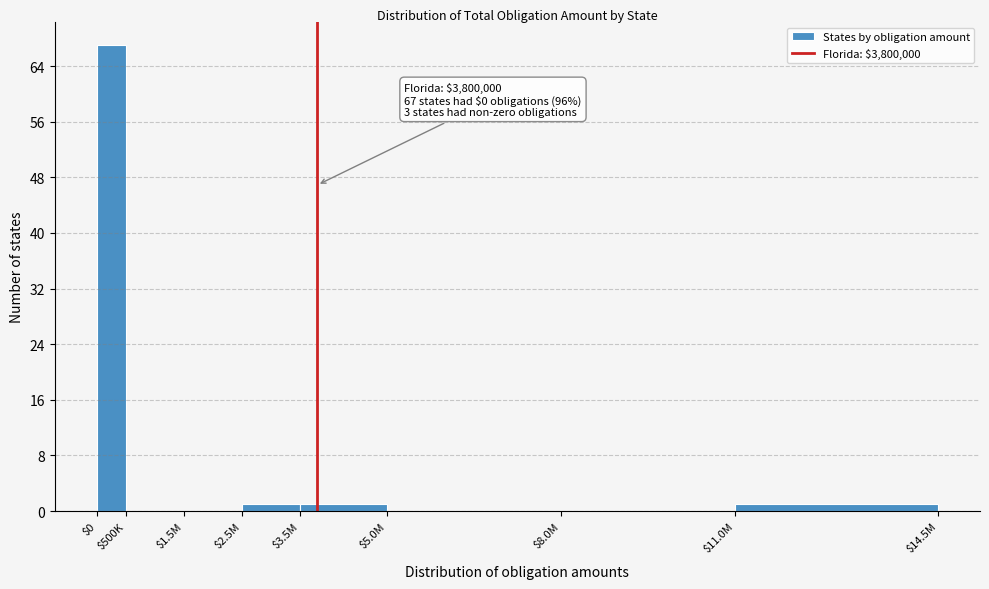

The value at $0 is 67. True or false?

True